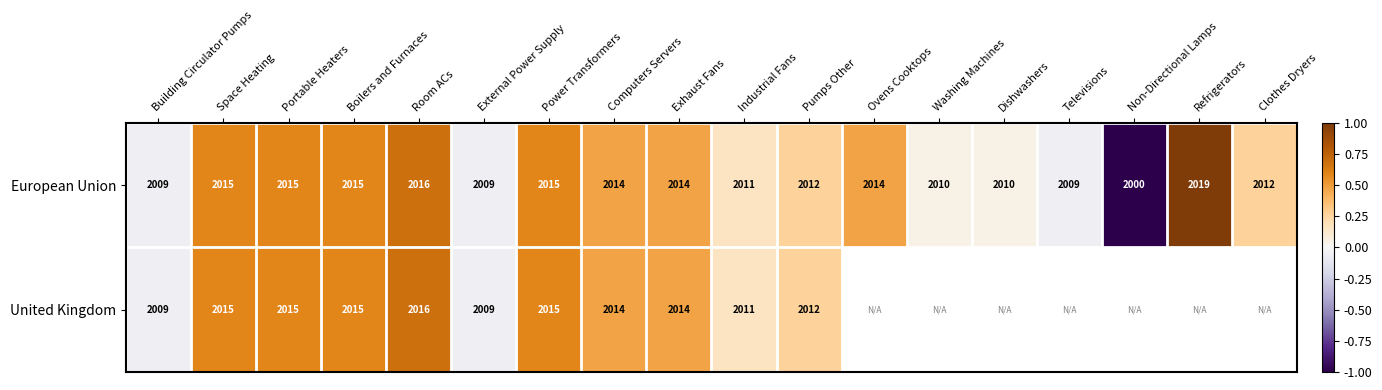

Rank the series by their maximum value, from lowest to highest.

United Kingdom, European Union